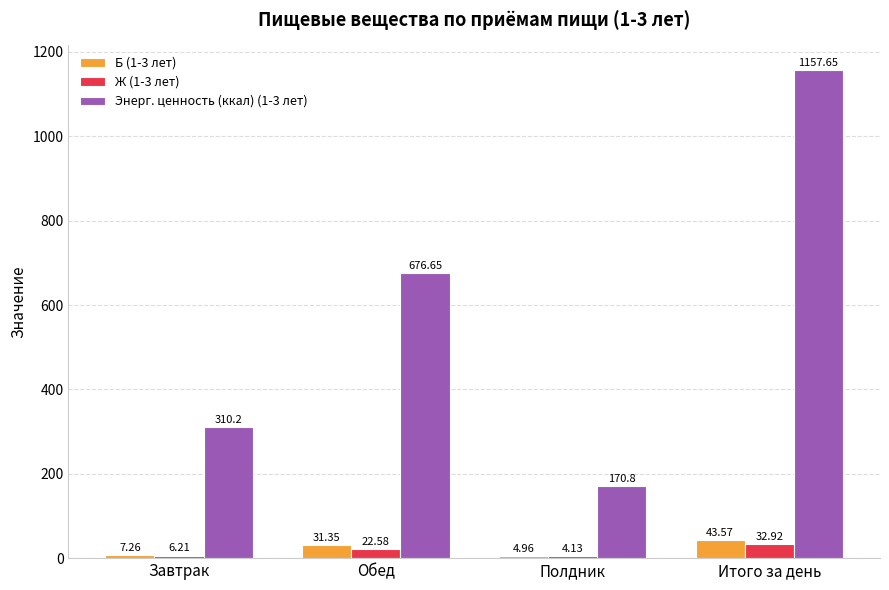

What is the maximum value shown in the chart?

1157.7